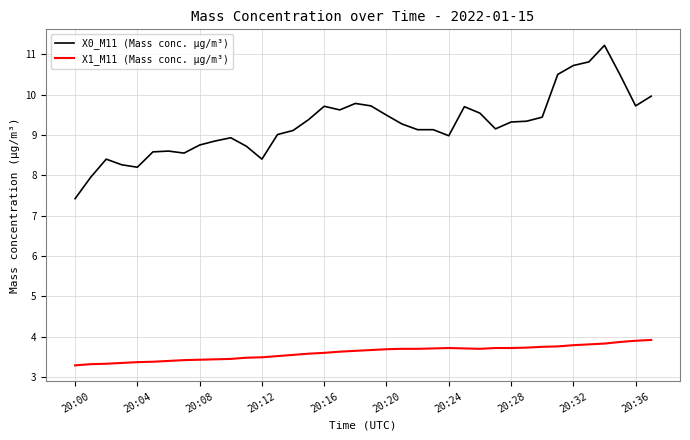

Which series has the widest spread of values?

X0_M11 (Mass conc. μg/m³)